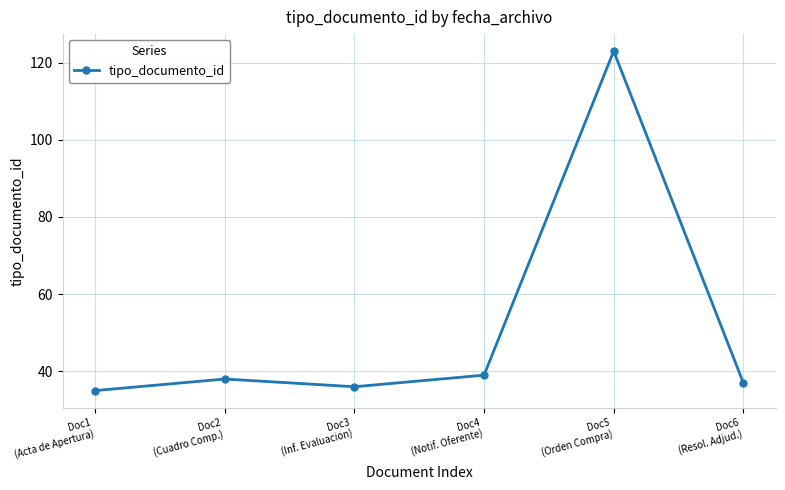

How many points are higher than both their immediate neighbors (excluding endpoints)?

2